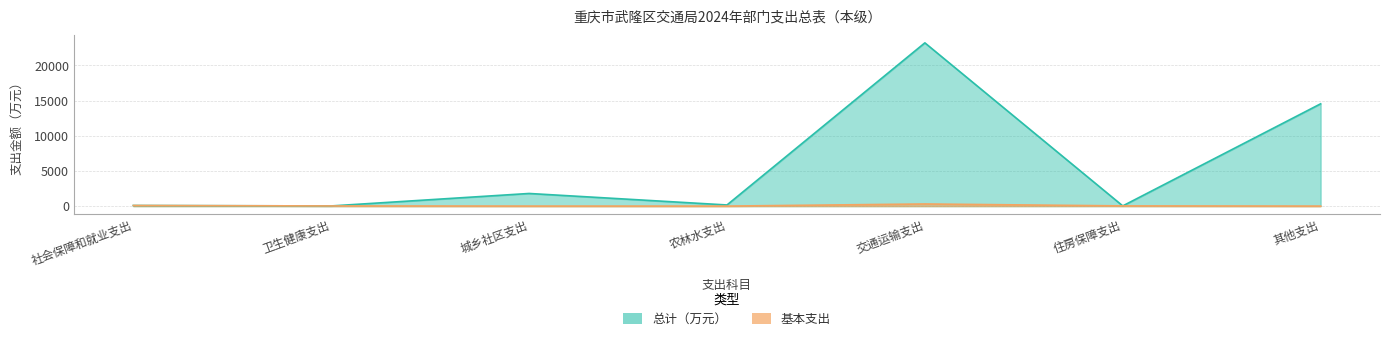

True or false: 基本支出 has a value of 401.2 at 交通运输支出.

False